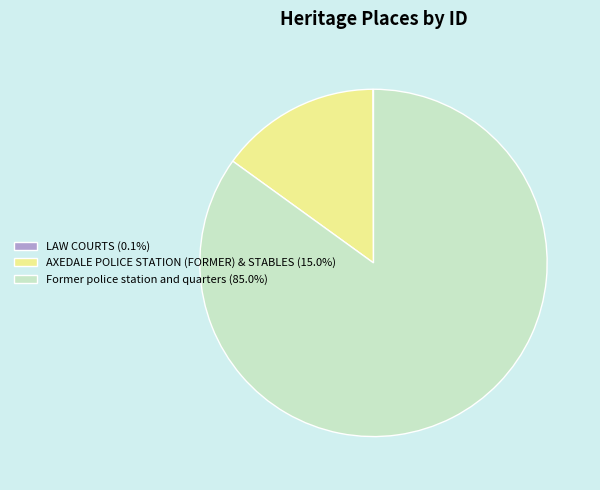

Is AXEDALE POLICE STATION (FORMER) & STABLES (15.0%) the majority of the pie?

No